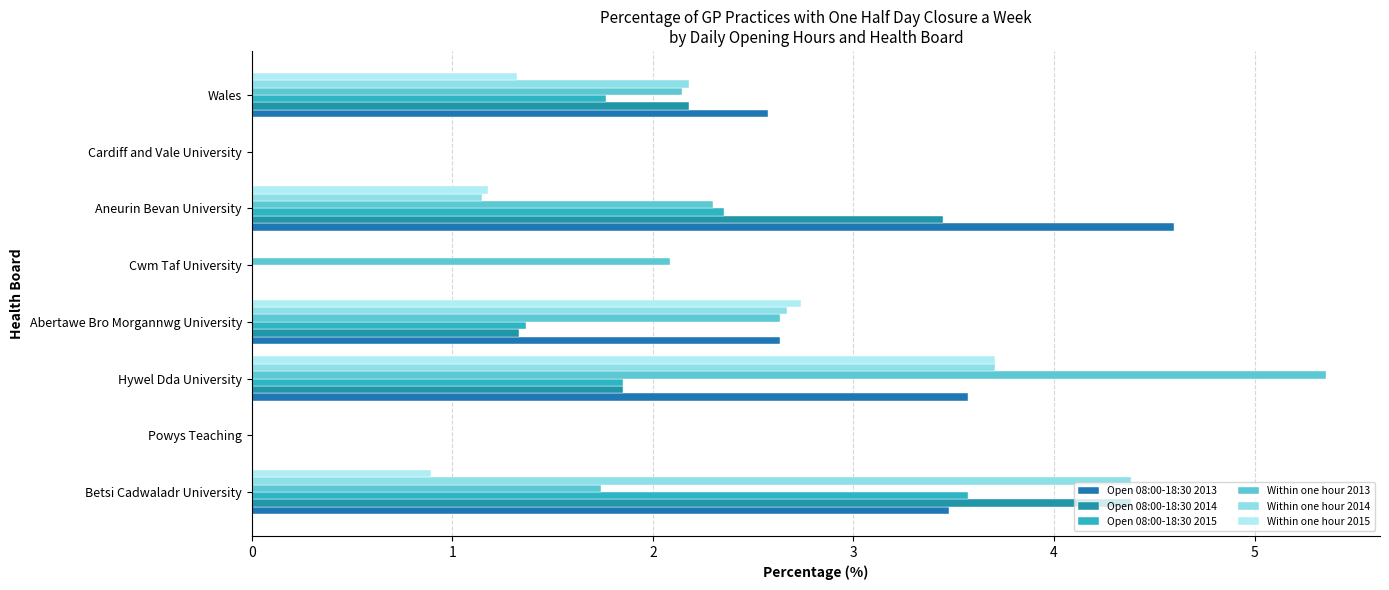

Where does the Within one hour 2015 series first go above 1?

Hywel Dda University